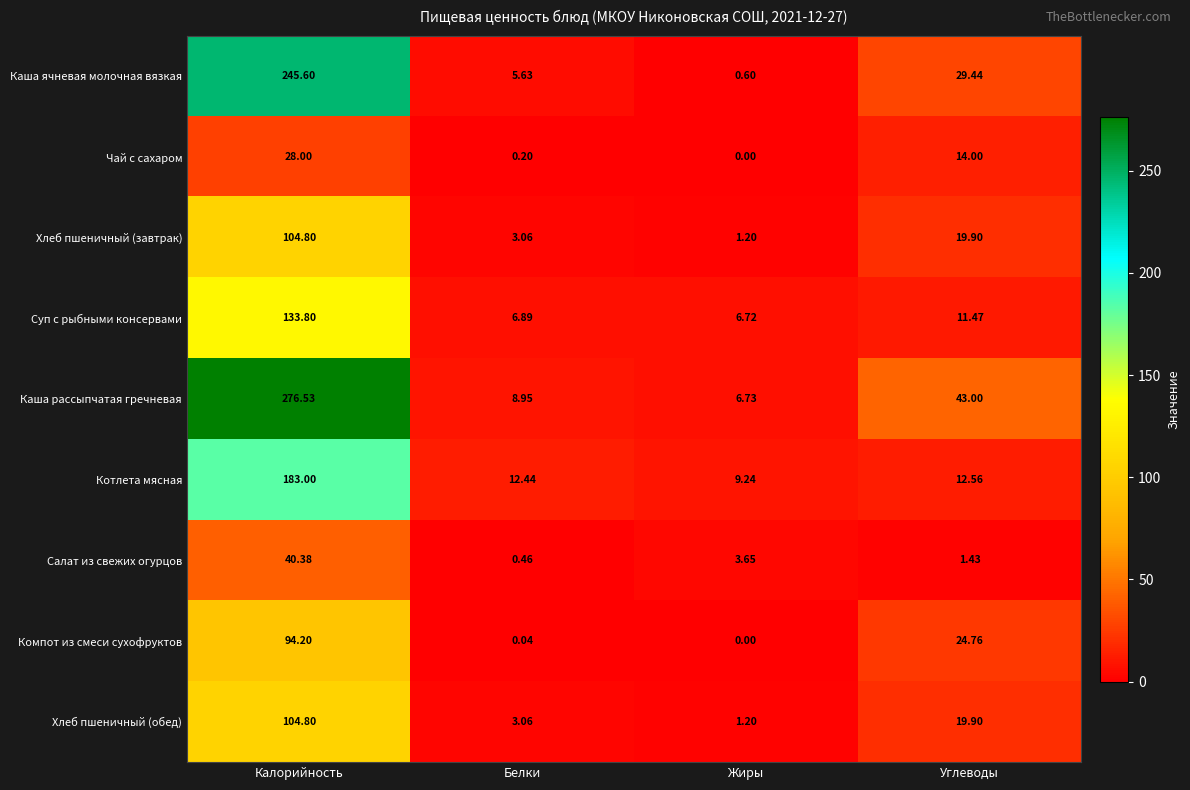

At which category is the sum across all series the highest?

Калорийность